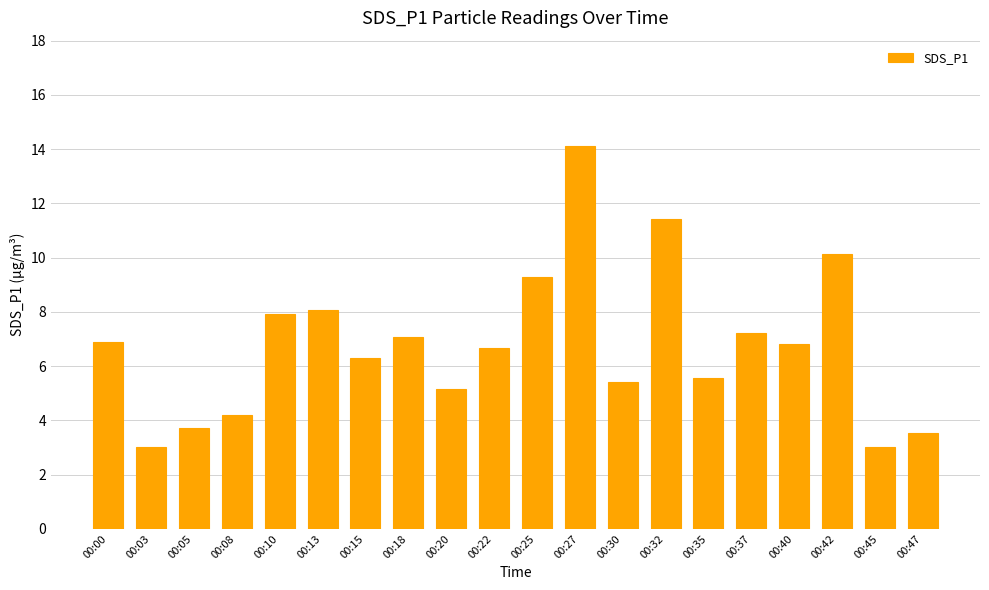

Reading right to left, extract all data points from this chart.

00:47=3.5	00:45=3.0	00:42=10.1	00:40=6.8	00:37=7.2	00:35=5.6	00:32=11.4	00:30=5.4	00:27=14.1	00:25=9.3	00:22=6.7	00:20=5.2	00:18=7.1	00:15=6.3	00:13=8.1	00:10=7.9	00:08=4.2	00:05=3.7	00:03=3.0	00:00=6.9